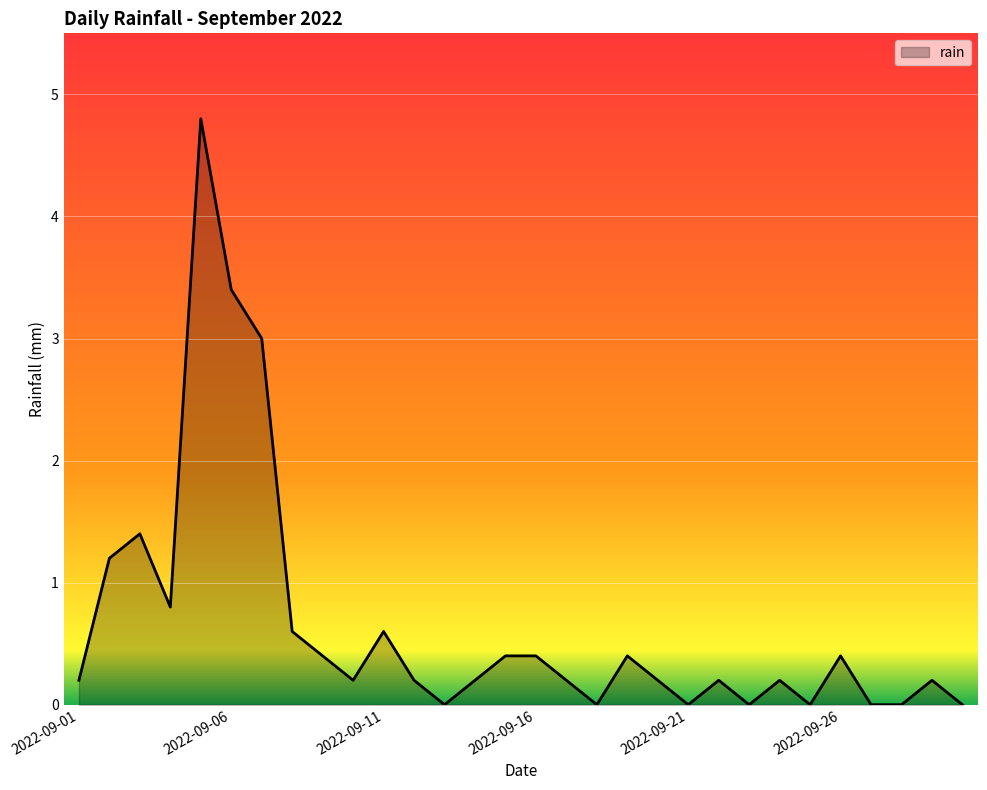

What is the greatest value displayed?

4.8